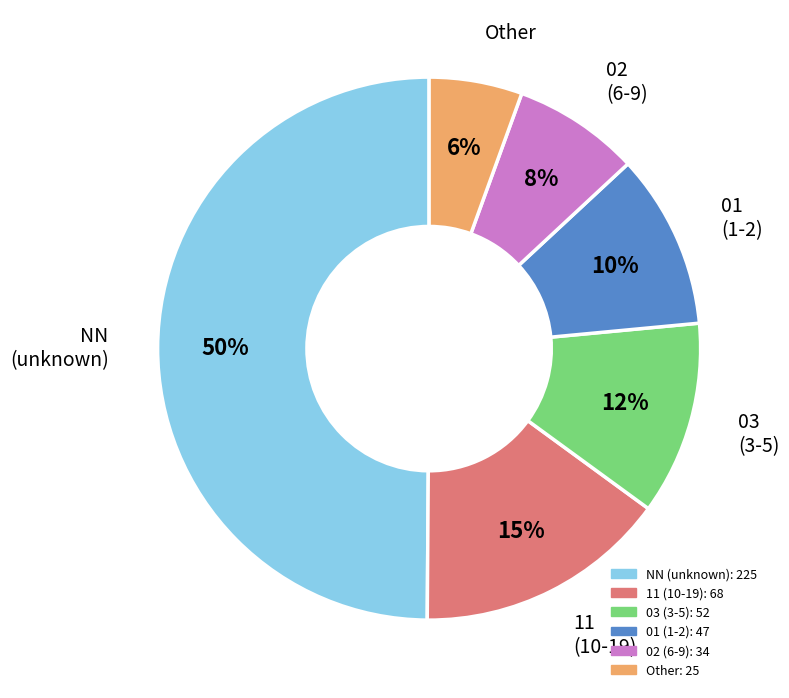

To the nearest percent, what is the average slice percentage?

17%